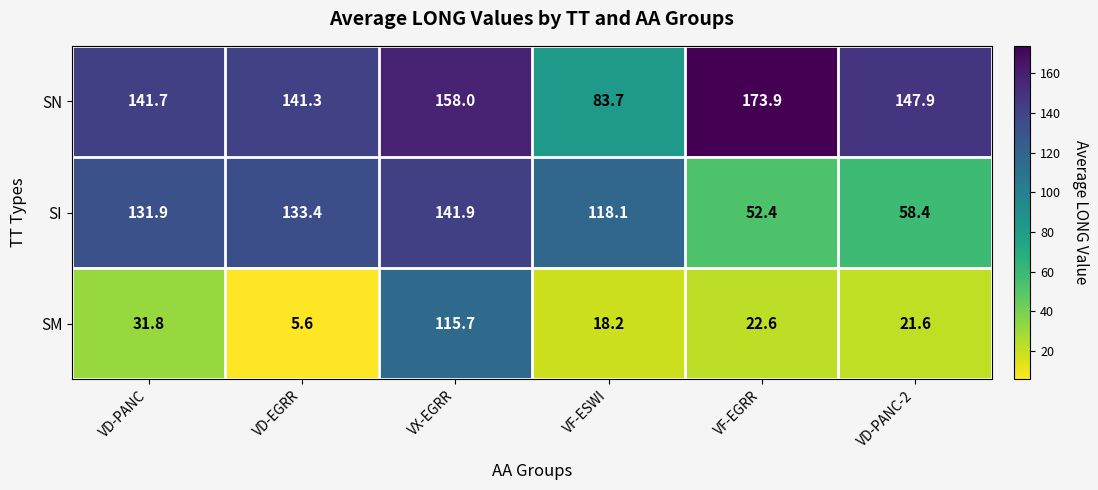

What is the approximate value of SM at VD-PANC-2?

21.6